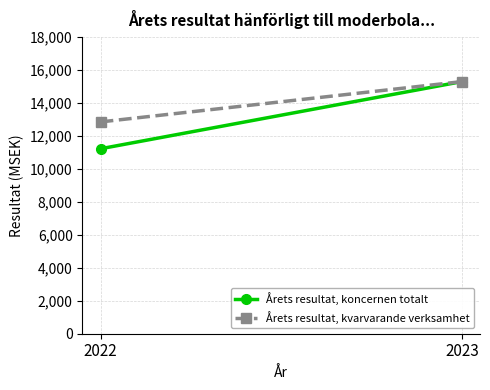

What is the average value of the Årets resultat, koncernen totalt series?

13262